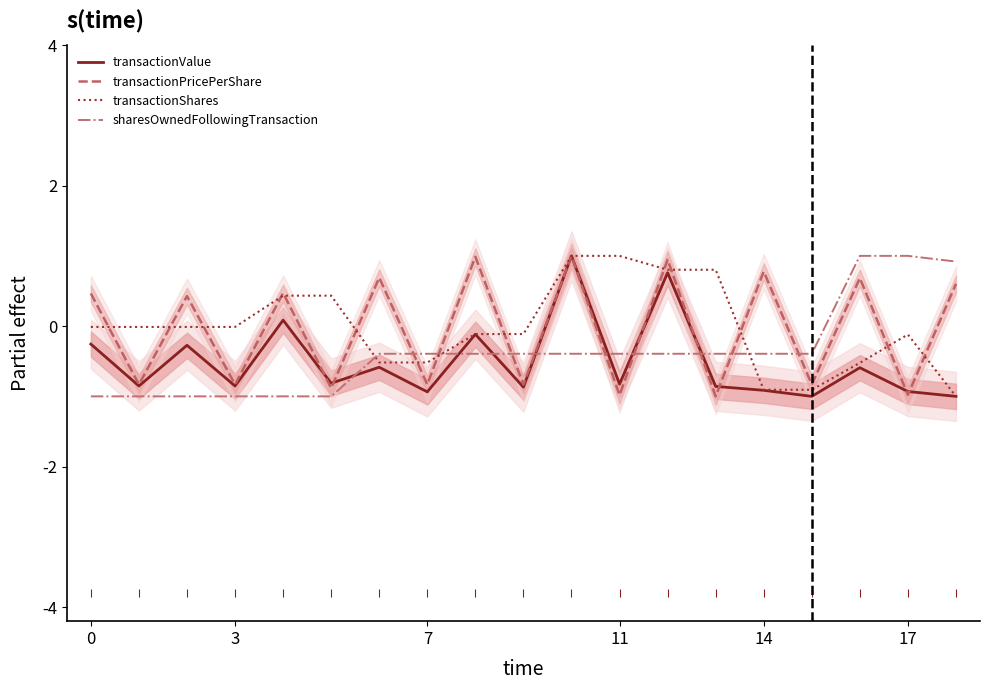

Which series ends up on top after the final intersection of sharesOwnedFollowingTransaction and transactionValue?

sharesOwnedFollowingTransaction